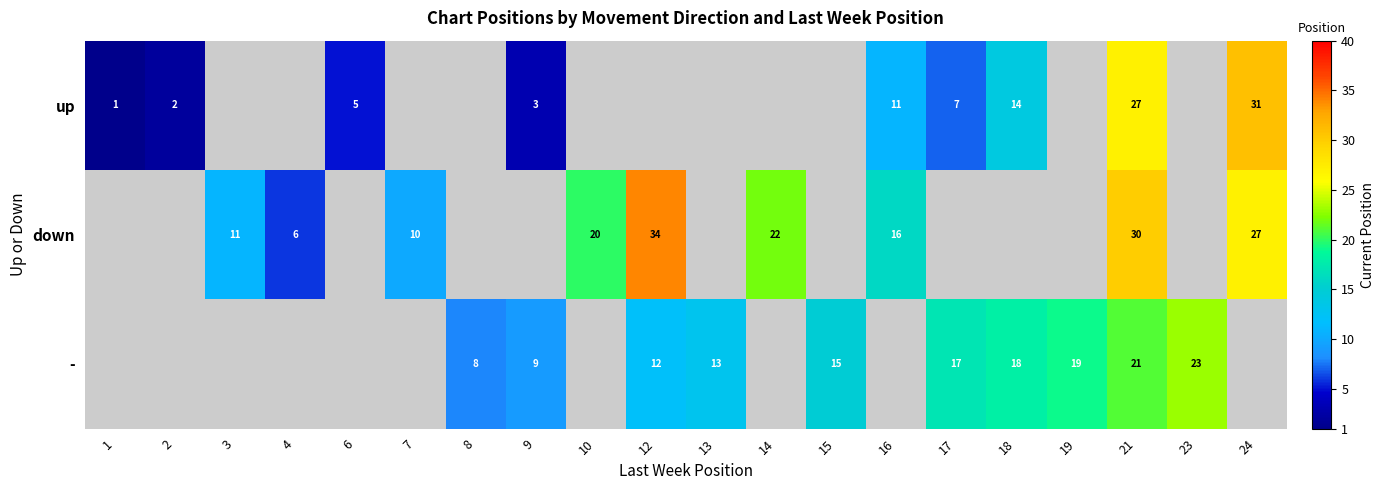

True or false: - has a value of 19 at 19.

True